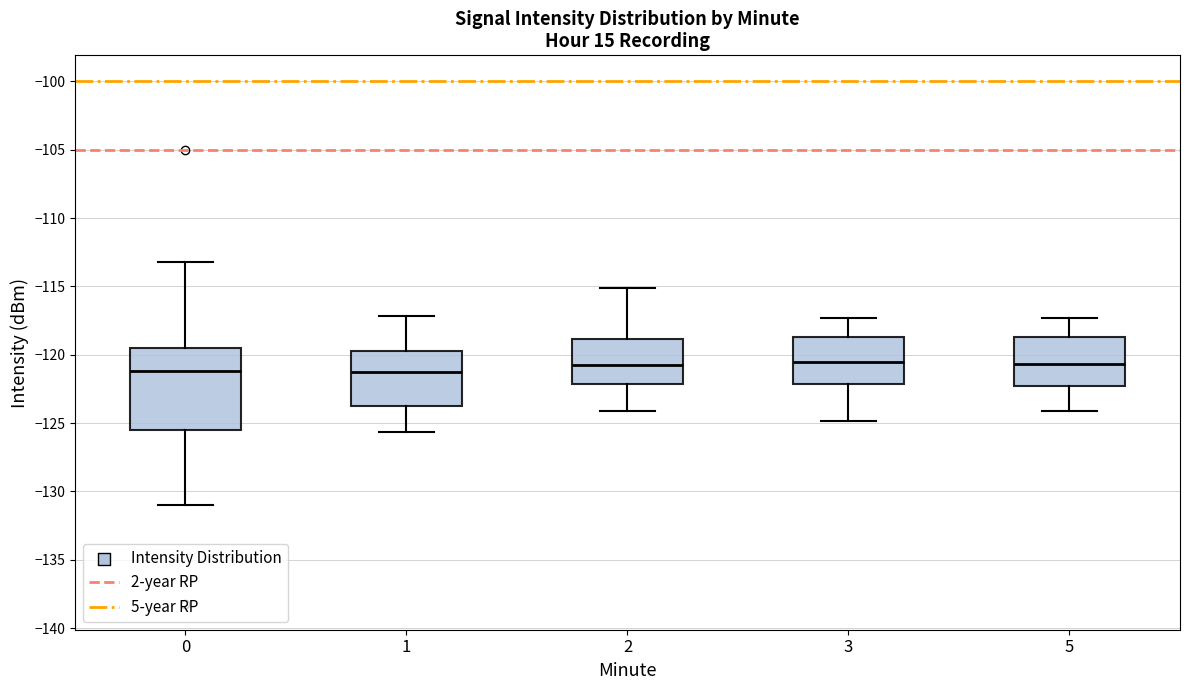

Reading left to right, read every box against the y-axis: the position of its median line, the range the box covers, and the ends of its whiskers. The values are not printed on the chart, so give them approximately, as read against the axis.

0: median -121.0, box -125.5 to -119.5, whiskers -131.0 to -113.0
1: median -121.5, box -123.5 to -119.5, whiskers -125.5 to -117.0
2: median -121.0, box -122.0 to -119.0, whiskers -124.0 to -115.0
3: median -120.5, box -122.0 to -118.5, whiskers -125.0 to -117.5
5: median -120.5, box -122.5 to -118.5, whiskers -124.0 to -117.5